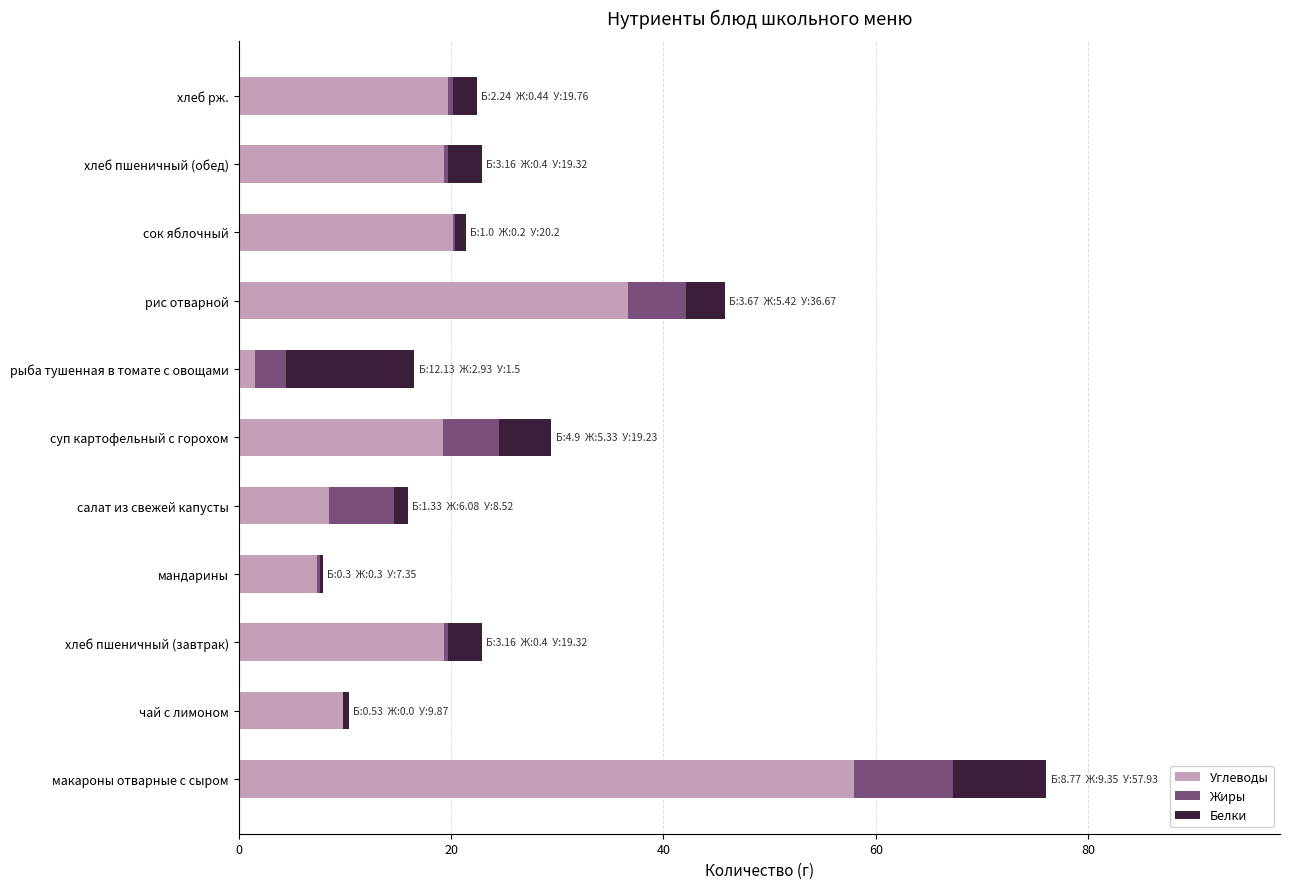

What is the maximum value for Углеводы?

57.9